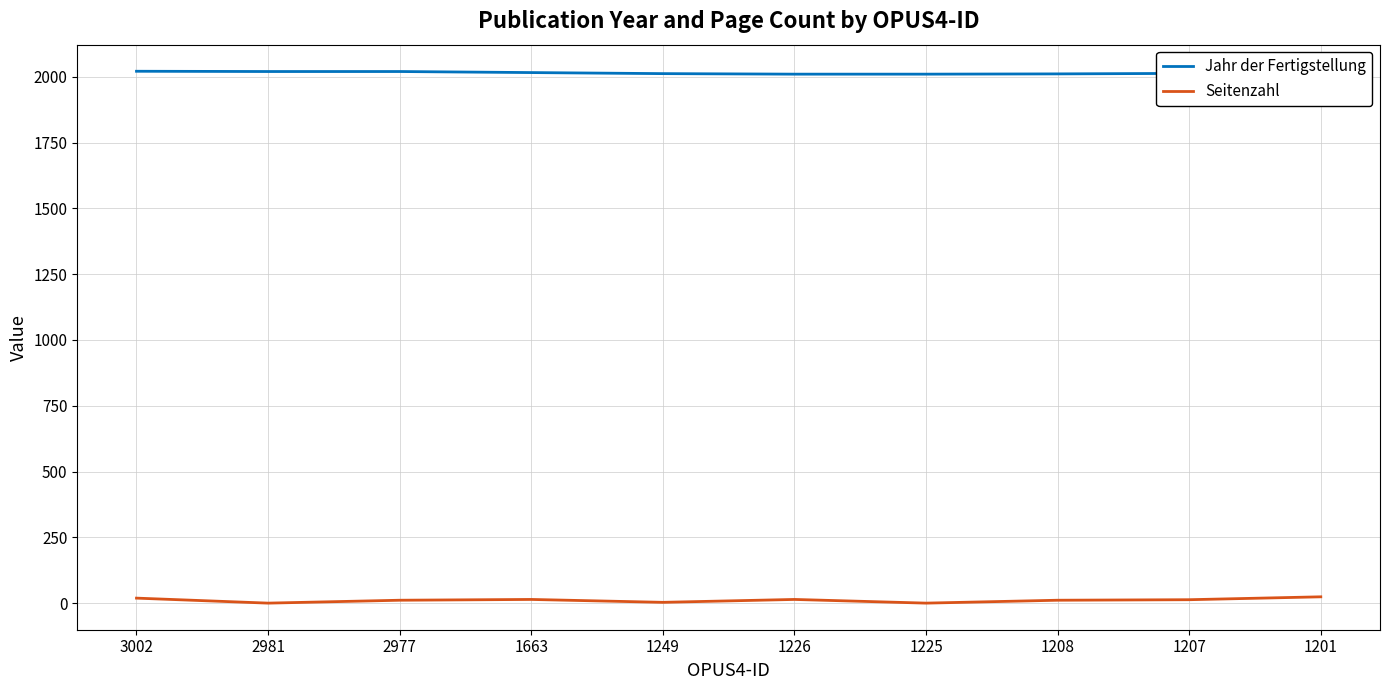

List the series in order of their peak value, lowest first.

Seitenzahl, Jahr der Fertigstellung